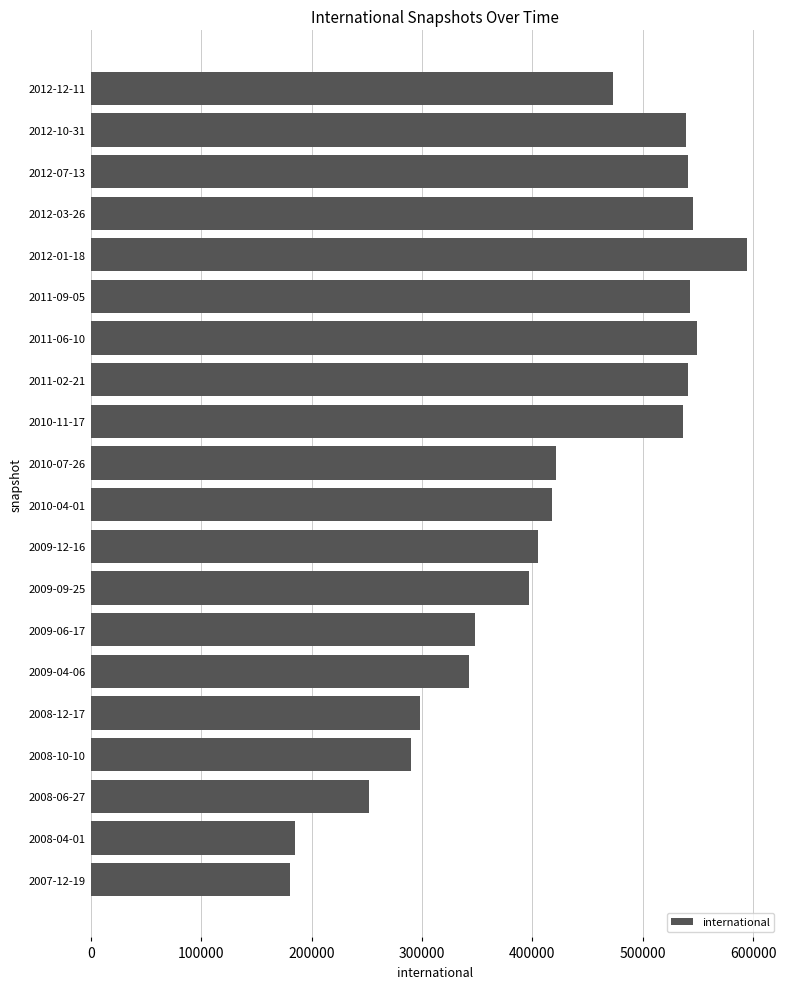

Is it true that the value at 2010-07-26 is 421106?

True